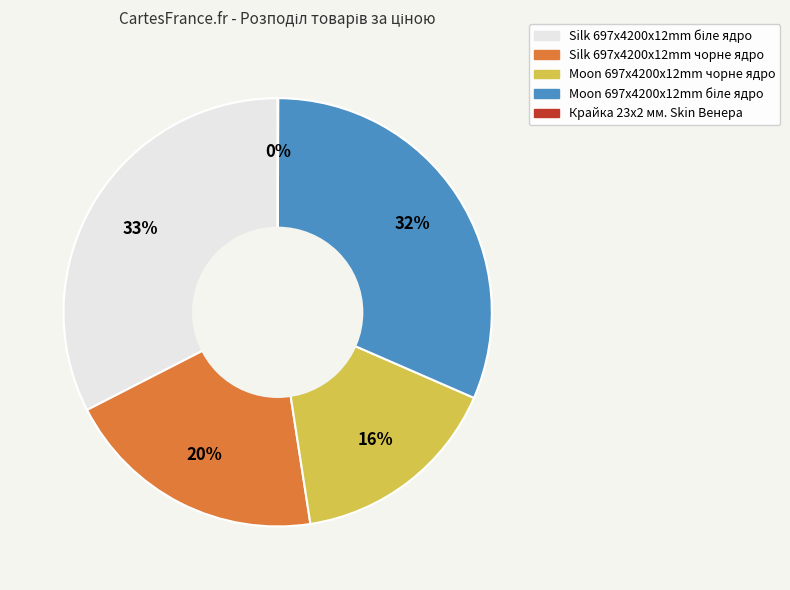

The Silk 697x4200x12mm чорне ядро slice represents 31% of the pie. True or false?

False